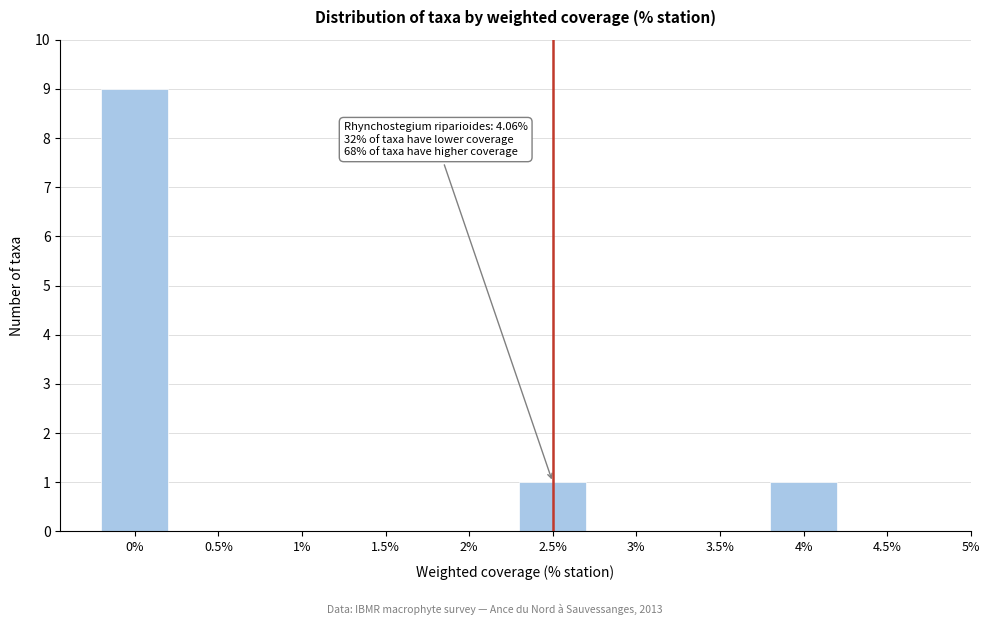

Reading left to right, what are all the values shown in this chart?

0%=9	0.5%=0	1%=0	1.5%=0	2%=0	2.5%=1	3%=0	3.5%=0	4%=1	4.5%=0